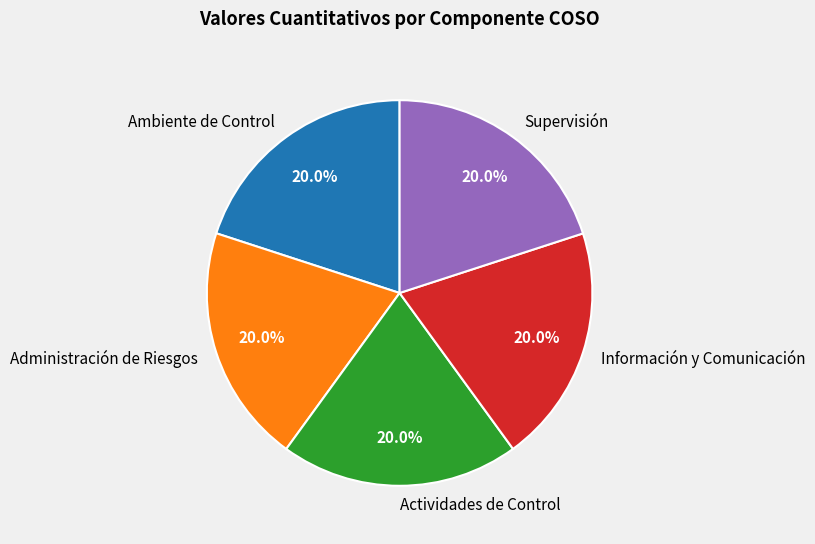

Count the number of slices in the pie.

5